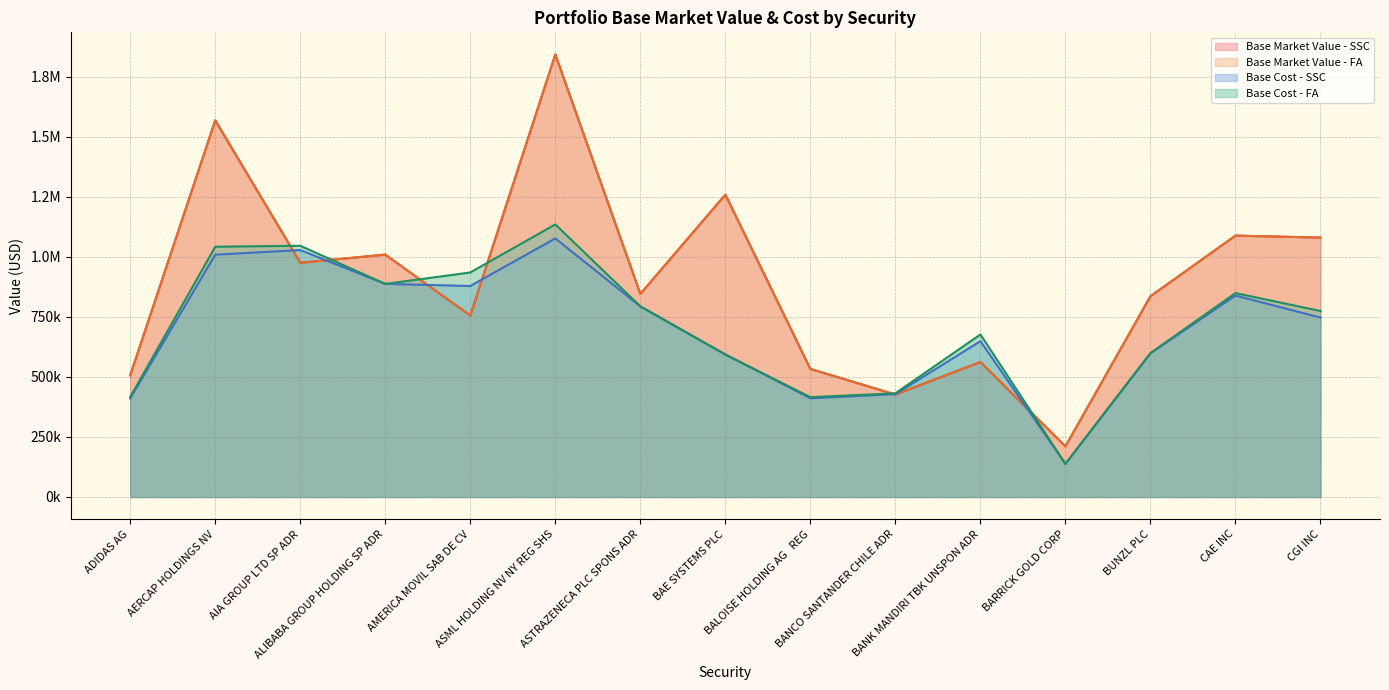

Reading left to right, transcribe all the data shown in this chart.

Base Market Value - SSC: 507231.3	1569078.9	975667.2	1009726.2	755883.4	1843608.0	845931.0	1259937.9	533661.8	426611.0	562321.0	210976.5	836500.7	1088834.4	1080653.0
Base Market Value - FA: 505988.4	1569078.9	975667.2	1009726.2	755883.4	1843608.0	845931.0	1258491.1	533100.5	426611.0	562321.0	210976.5	835540.2	1088834.4	1080653.0
Base Cost - SSC: 410634.9	1009516.6	1028657.4	887770.7	878973.3	1077161.2	794160.6	594131.5	411144.1	428565.1	649177.3	137977.6	598470.3	839073.8	747491.0
Base Cost - FA: 416679.1	1042600.2	1046653.6	887770.7	935370.2	1135621.0	794160.6	593074.1	415902.2	431984.2	677005.9	137974.4	599513.5	849561.5	774752.0